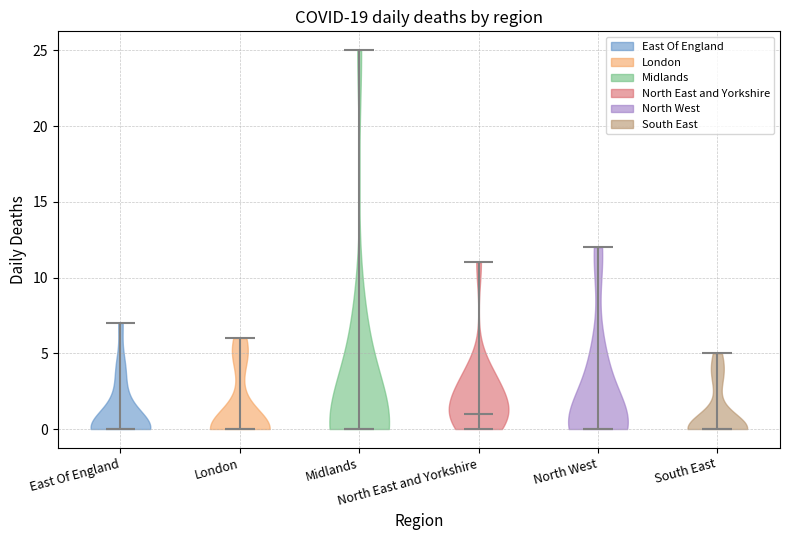

Which violin has the highest median line?

North East and Yorkshire